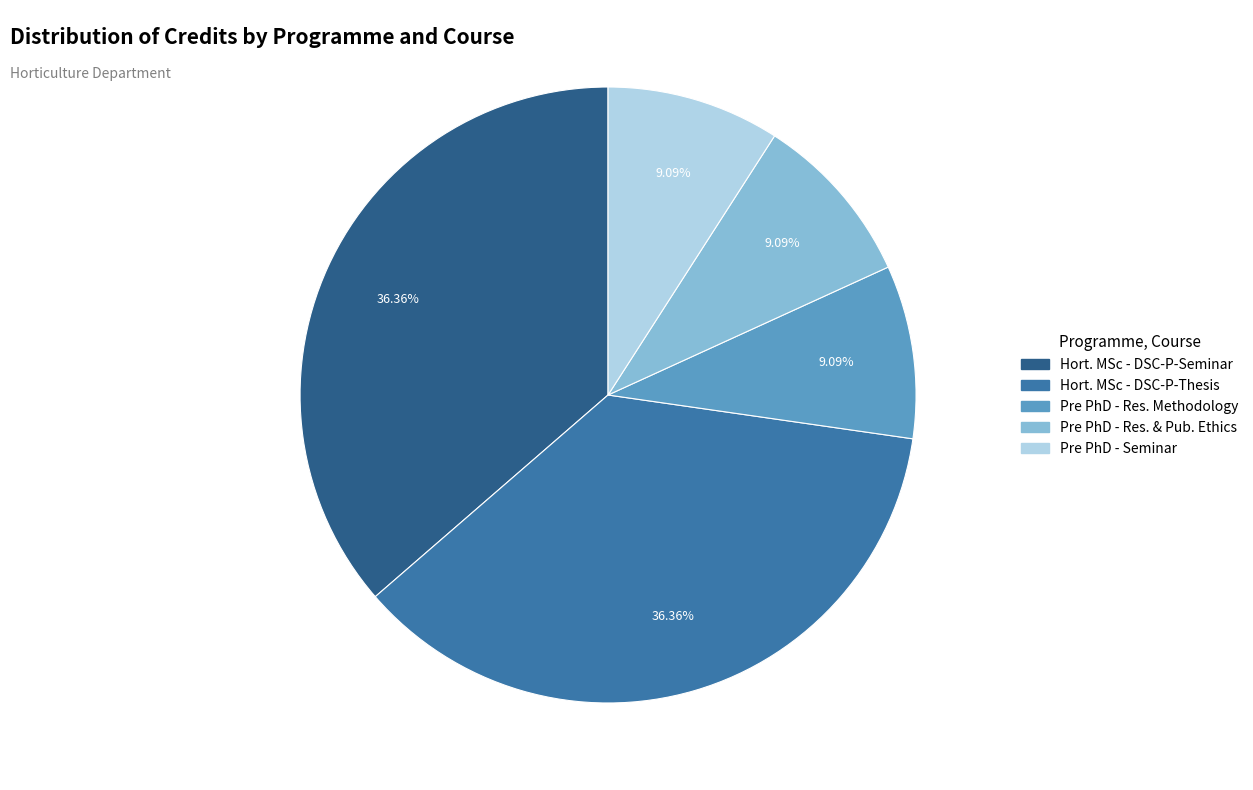

Does any single category account for the majority?

No